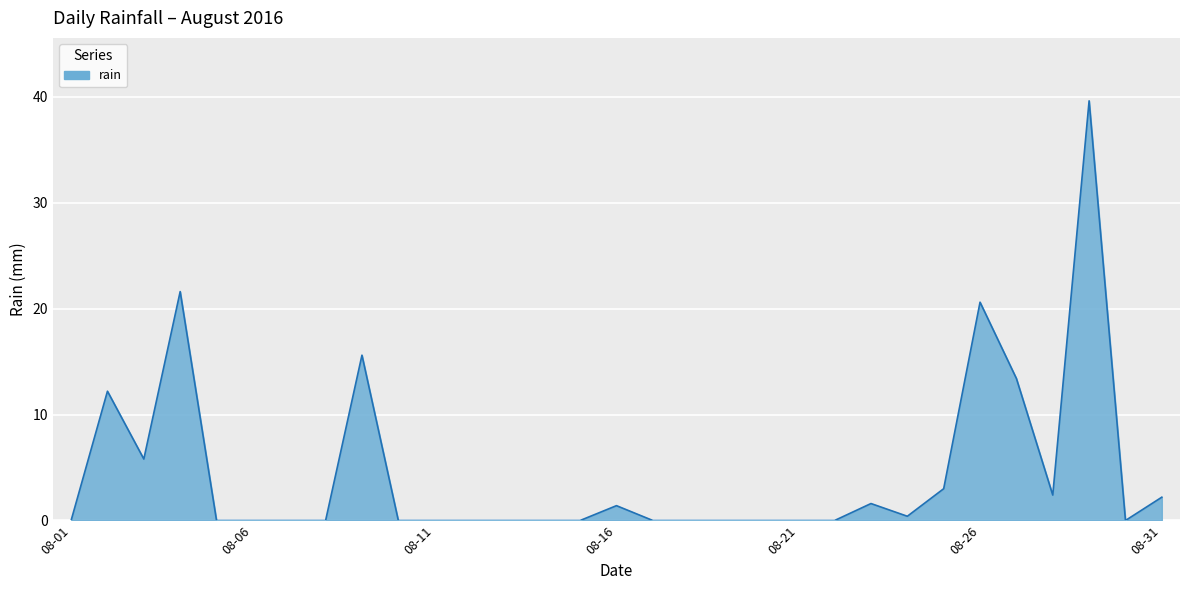

What is the difference between the maximum and minimum values?

39.6